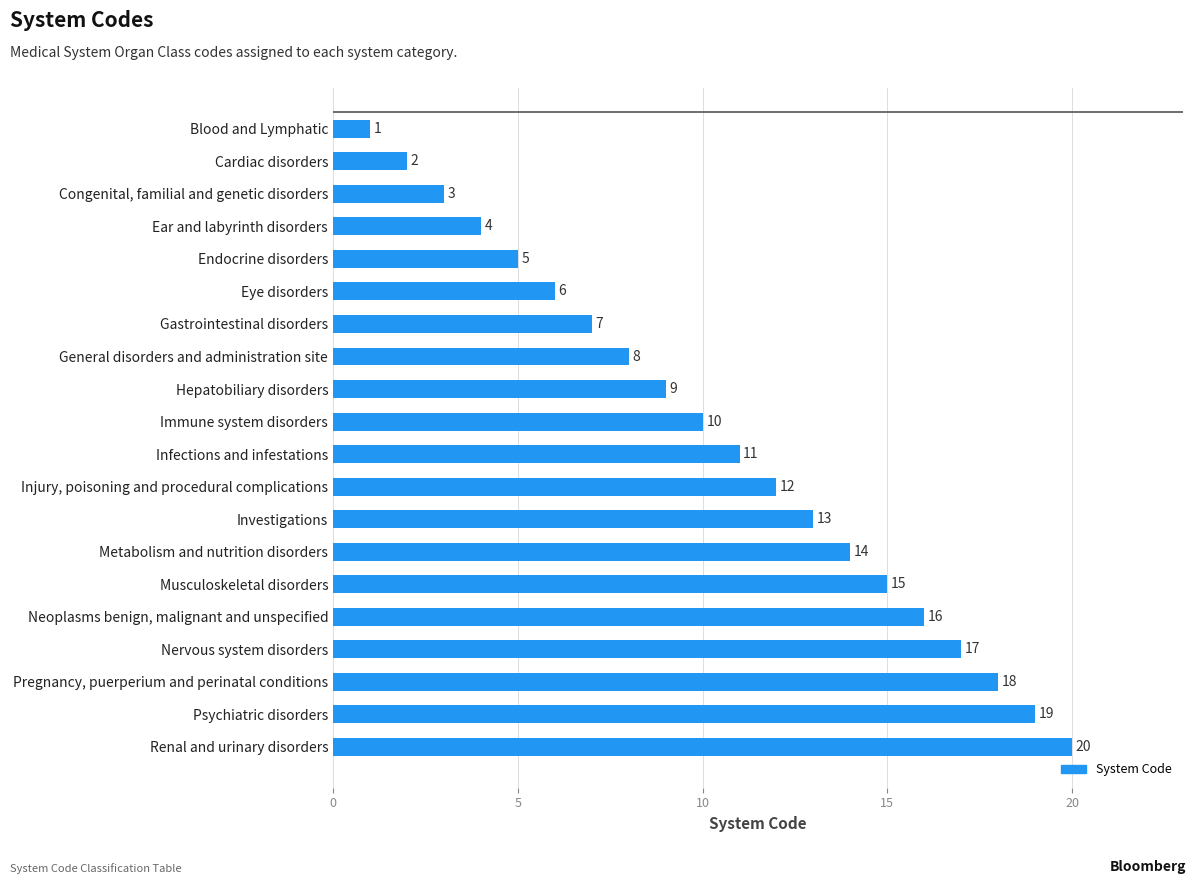

Between Gastrointestinal disorders and Investigations, which is larger?

Investigations